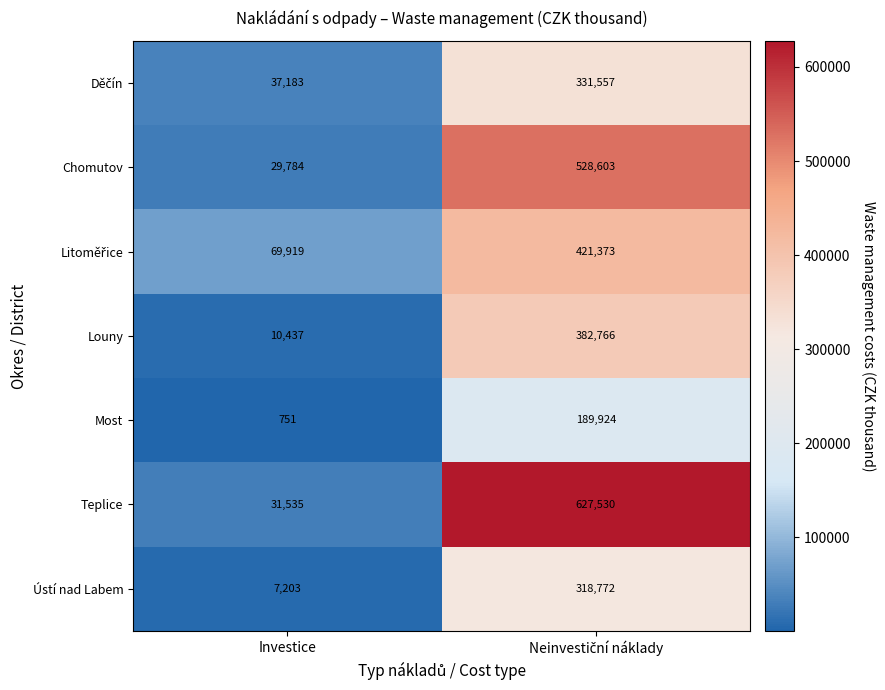

What is the smallest value displayed?

751